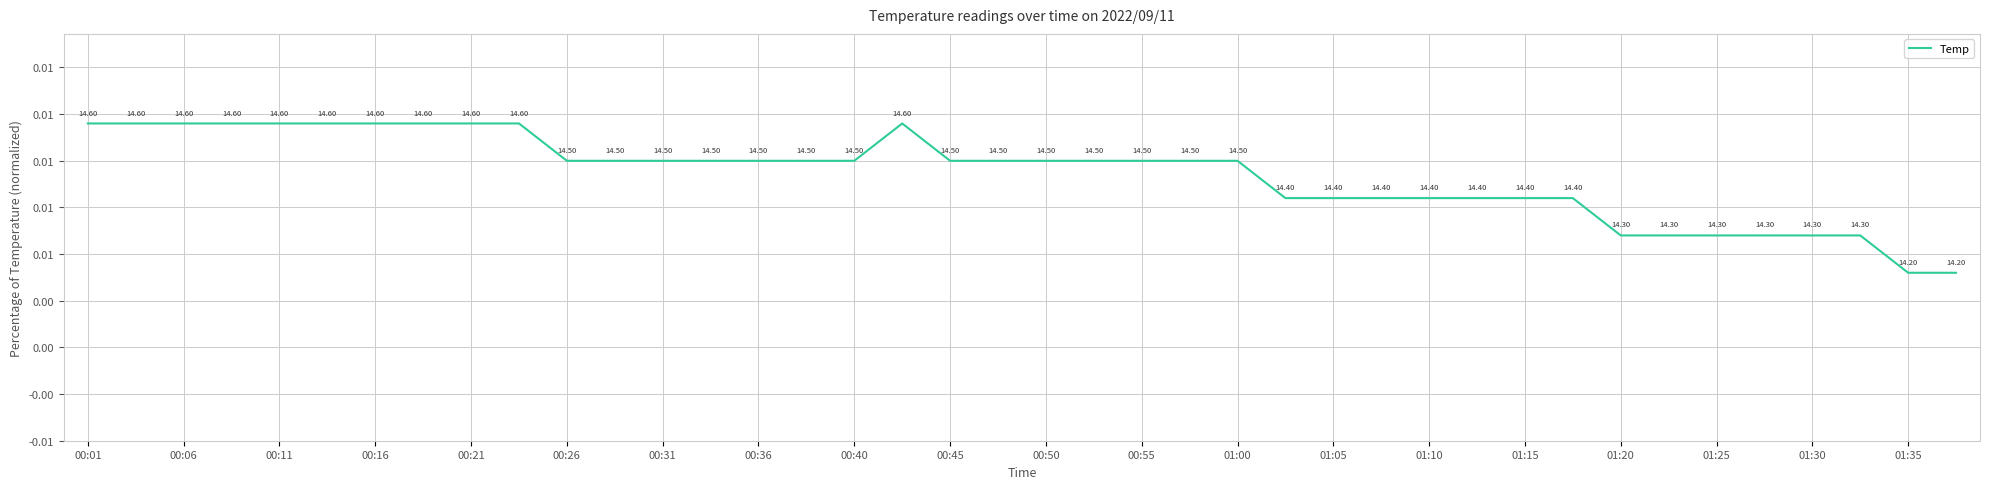

Does the chart display data point markers on the line(s)?

No